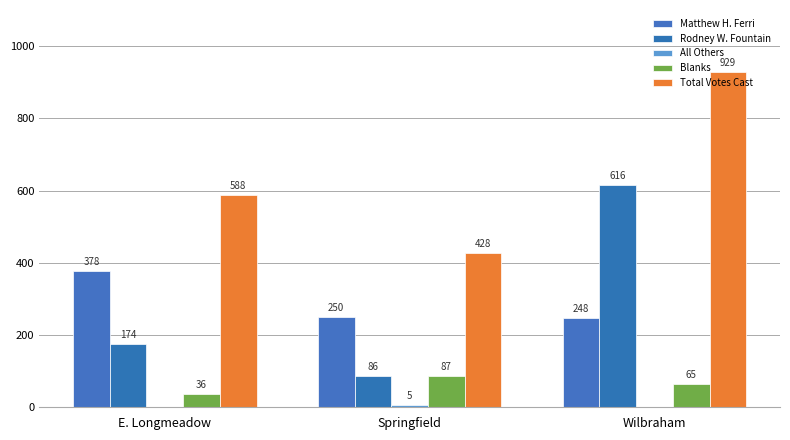

What is the label of the 1st bar from the left?

E. Longmeadow